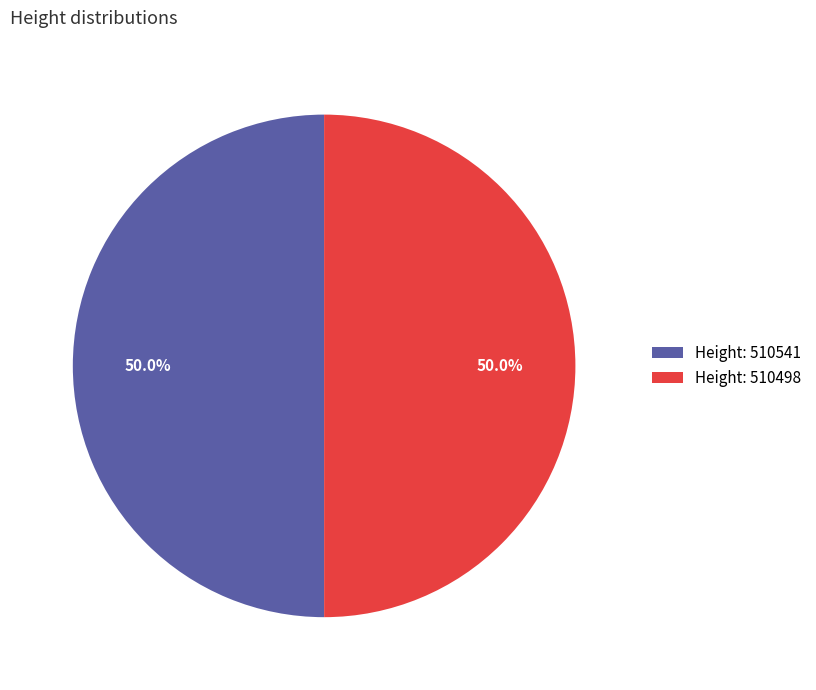

How much of the chart is everything except Height: 510498?

50.0%